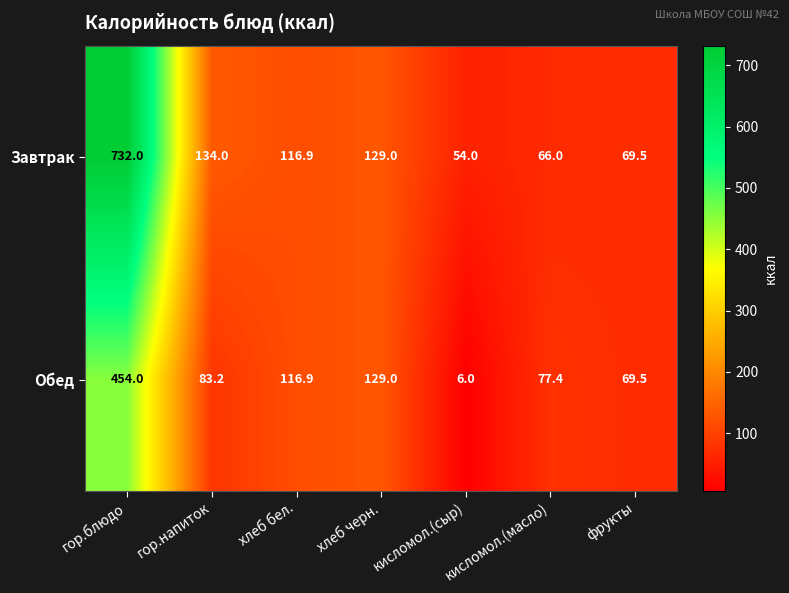

What is the maximum value for Обед?

454.0